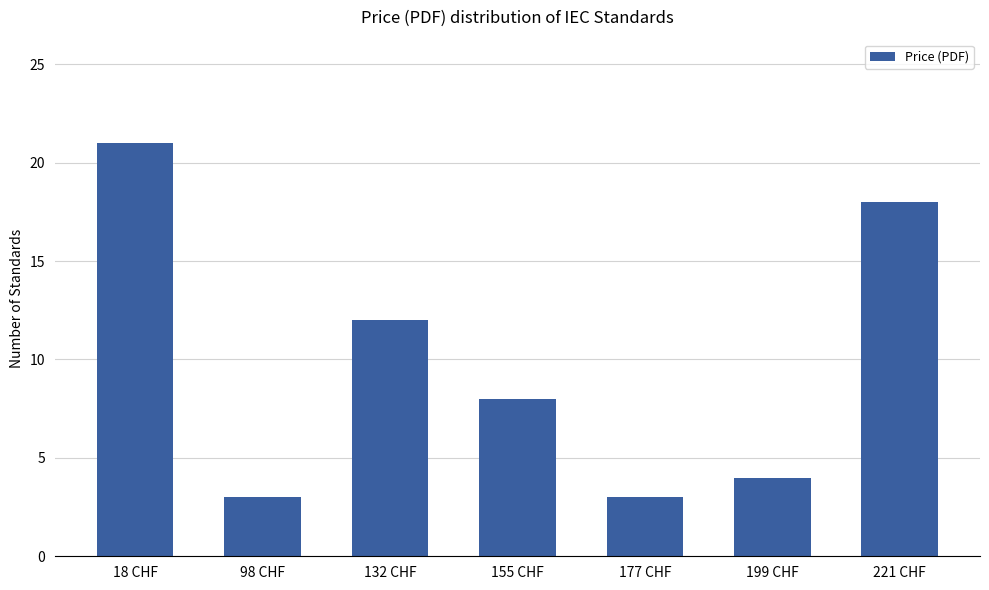

Reading right to left, list all the values displayed in this chart.

221 CHF=18	199 CHF=4	177 CHF=3	155 CHF=8	132 CHF=12	98 CHF=3	18 CHF=21